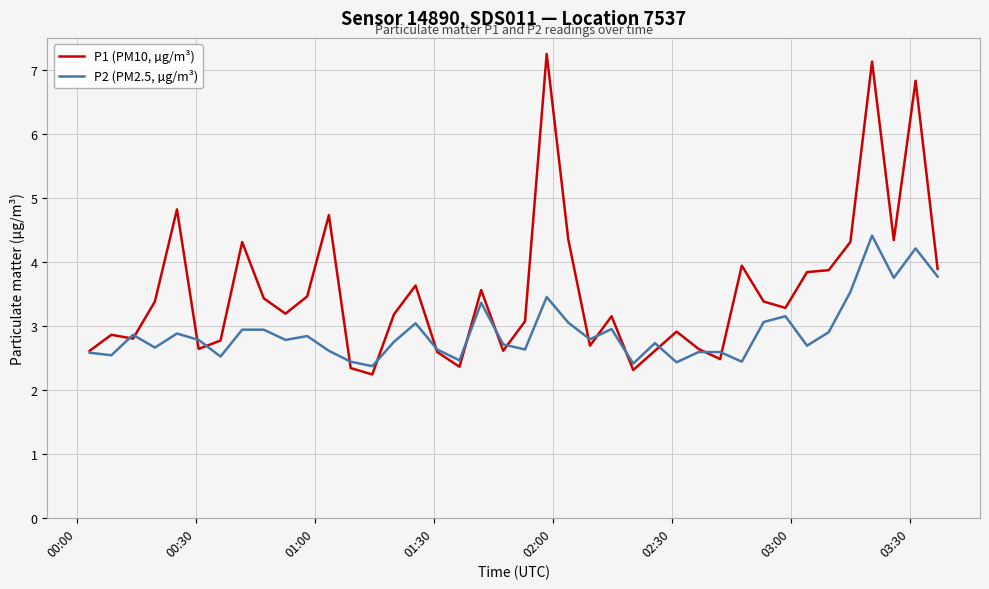

What is the smallest value displayed?

2.2